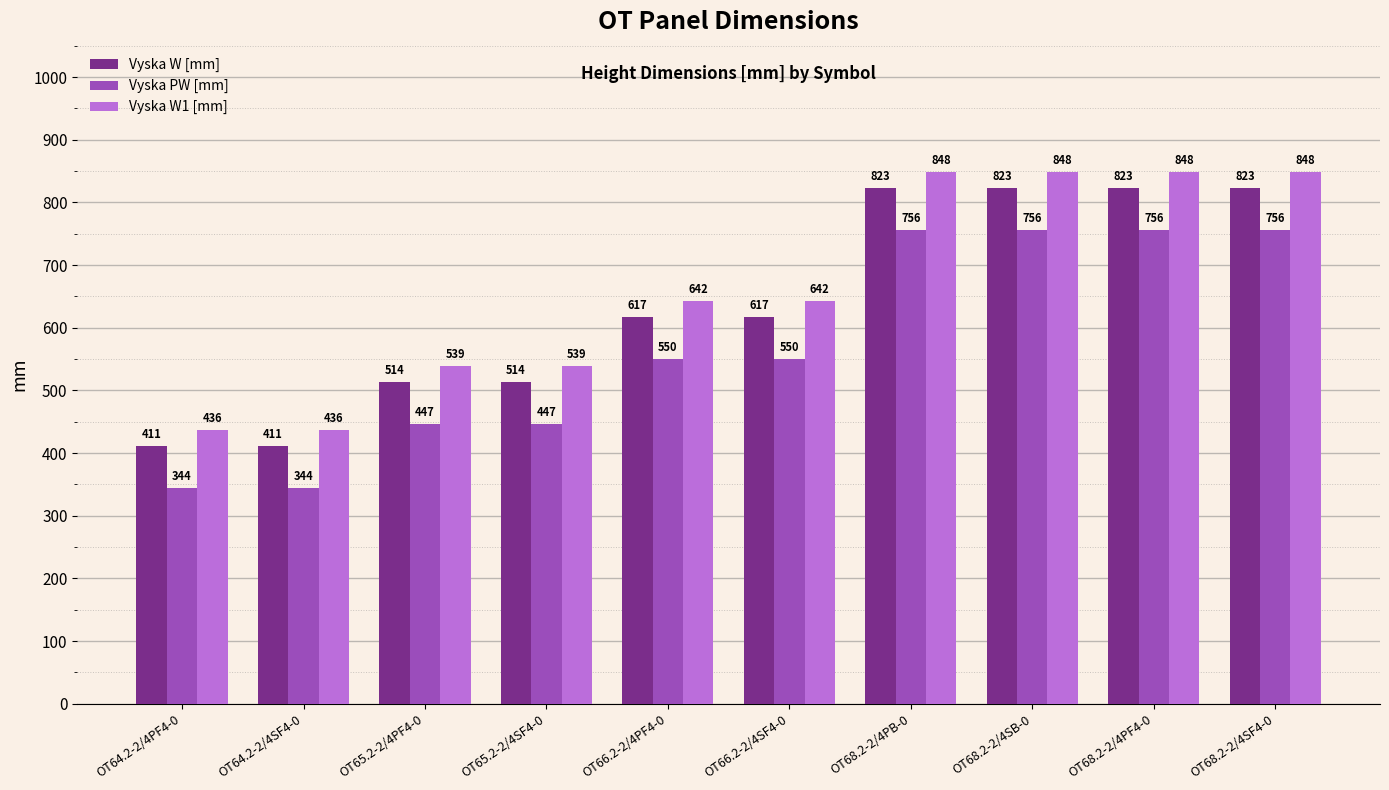

What is the label of the 10th bar from the right?

OT64.2-2/4PF4-0